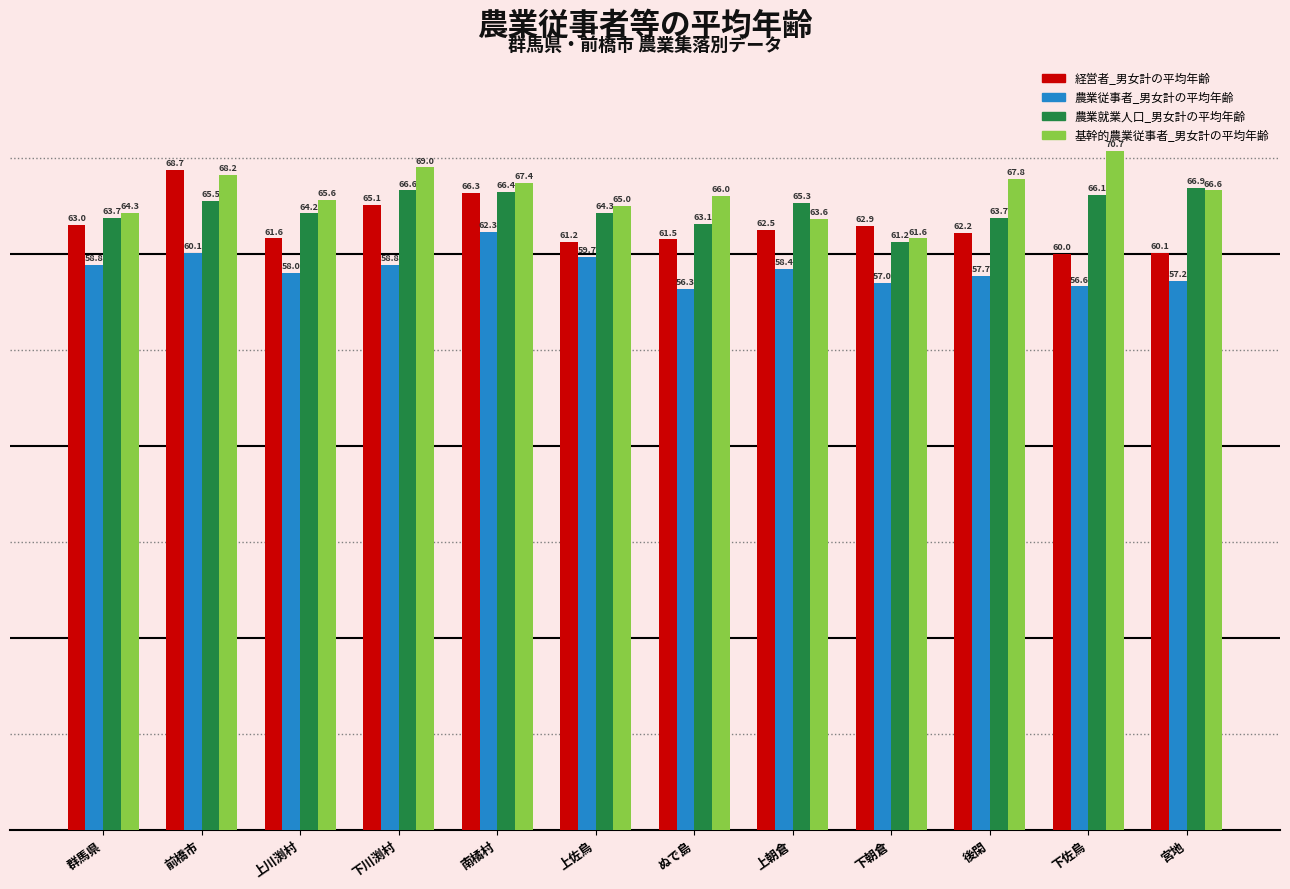

What position from the right is 前橋市?

11